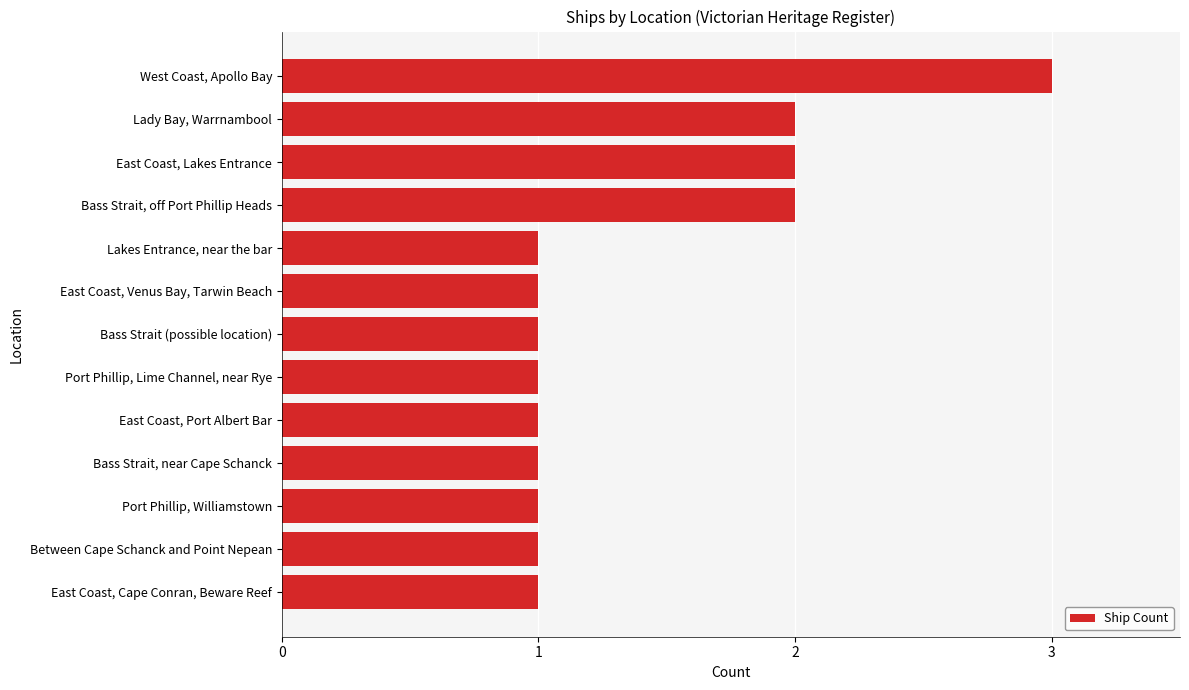

Is it true that the value at Port Phillip, Williamstown is 1?

True